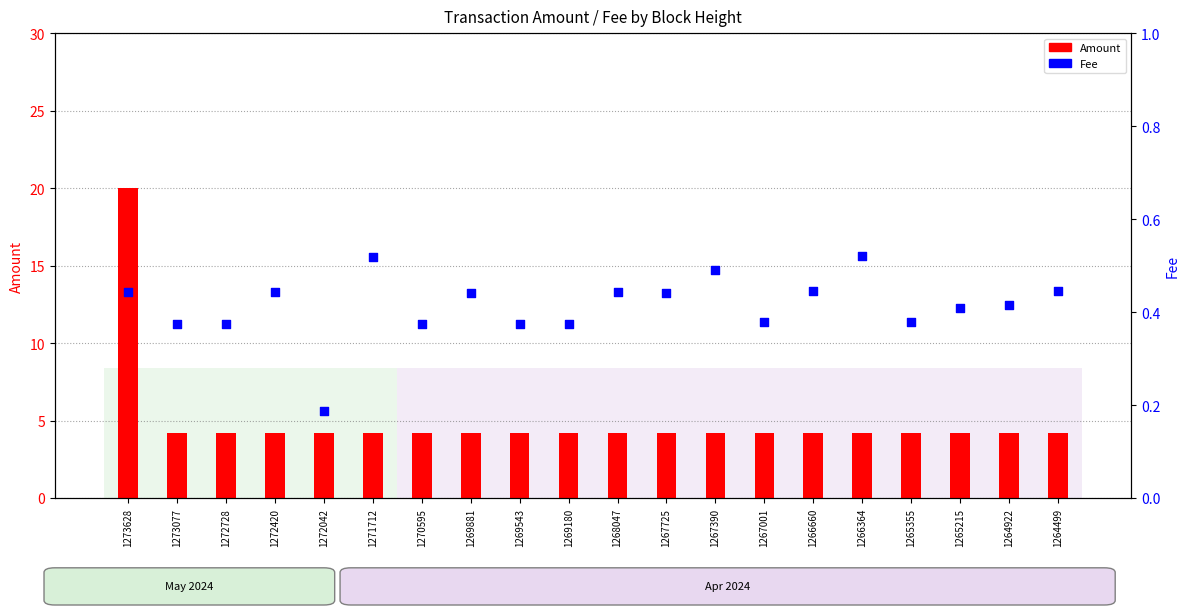

Which series has the largest Y range (max minus min)?

Amount